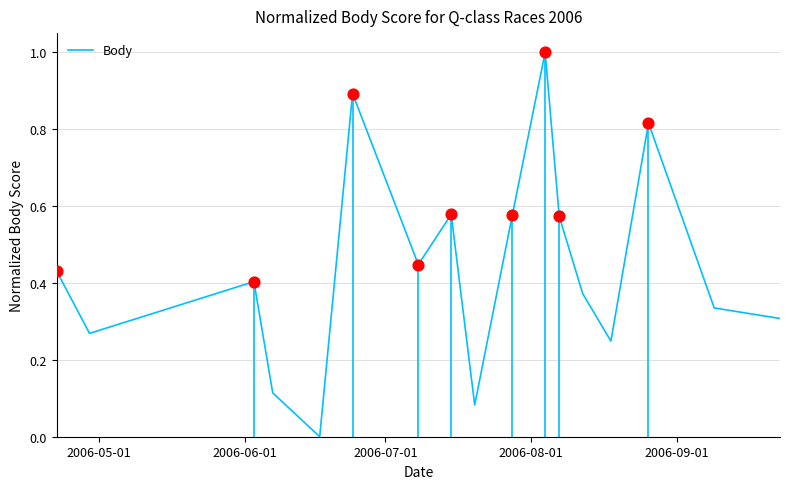

What is the maximum value for Body?

1.0